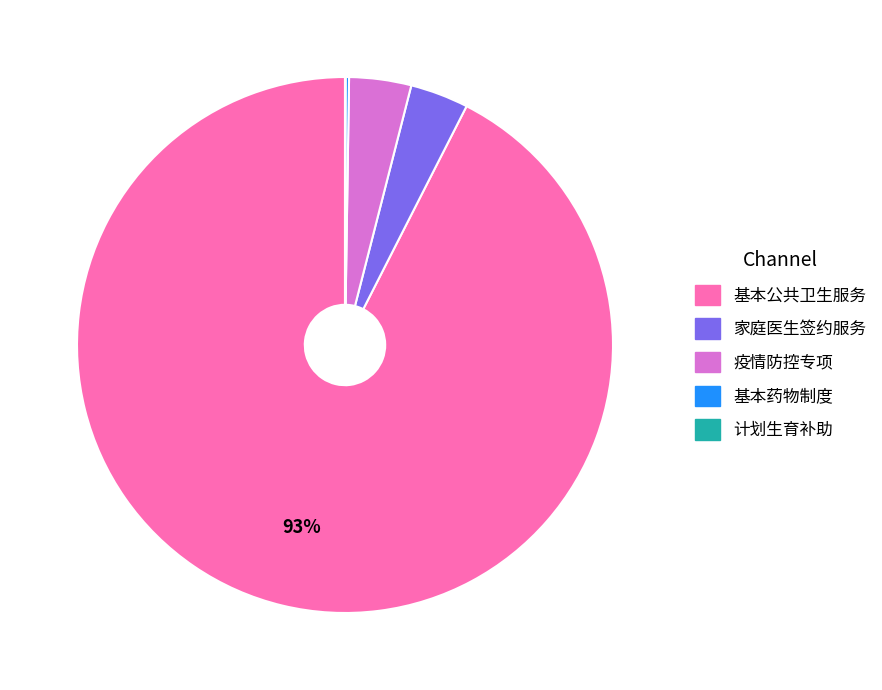

Which slice represents more than half of the pie?

基本公共卫生服务